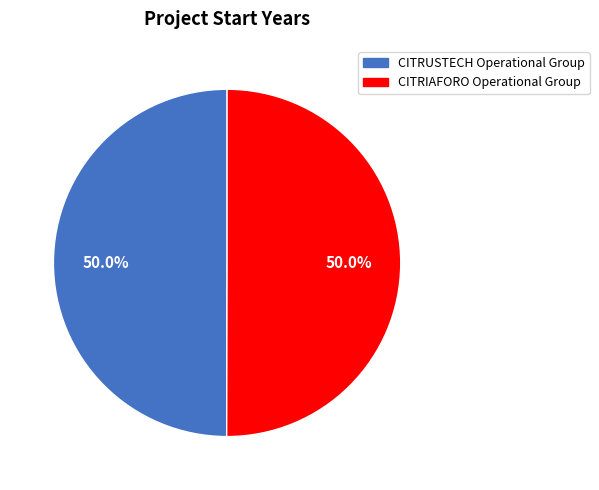

Is it true that CITRIAFORO Operational Group is 50% of the pie?

True